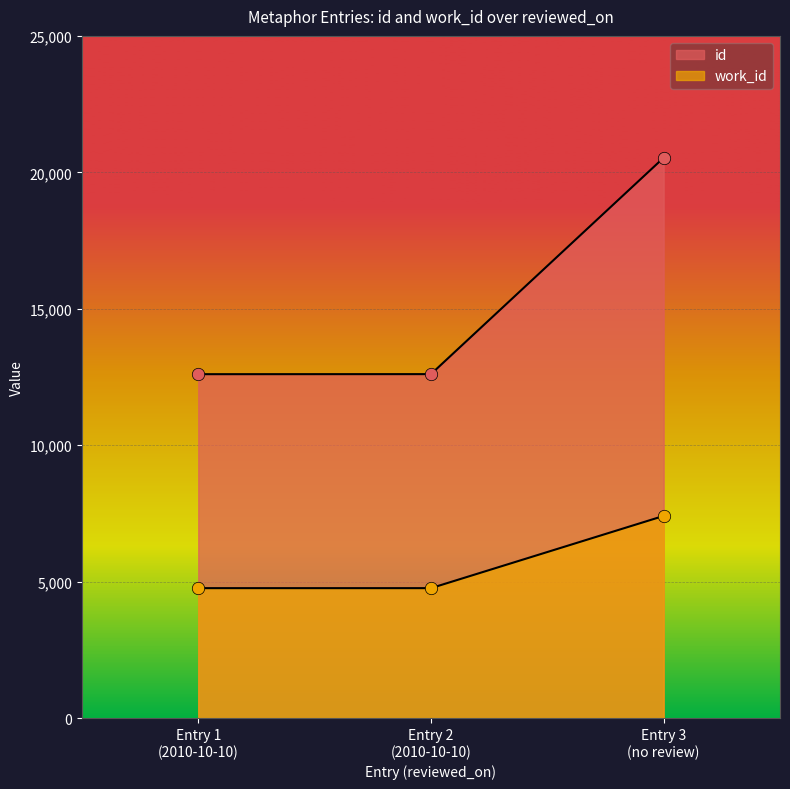

At how many categories does at least one series exceed 16852?

1